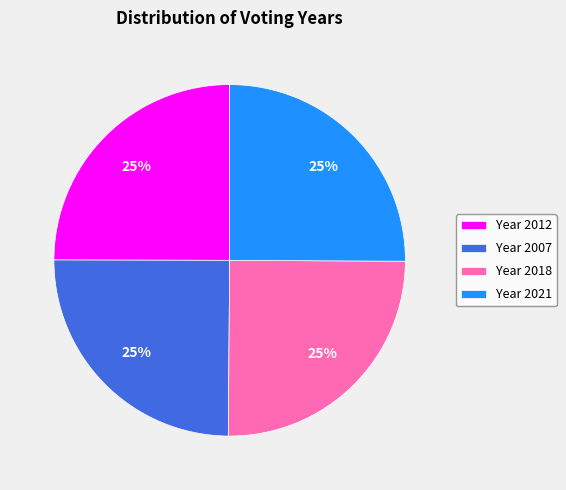

The Year 2018 slice represents 25% of the pie. True or false?

True